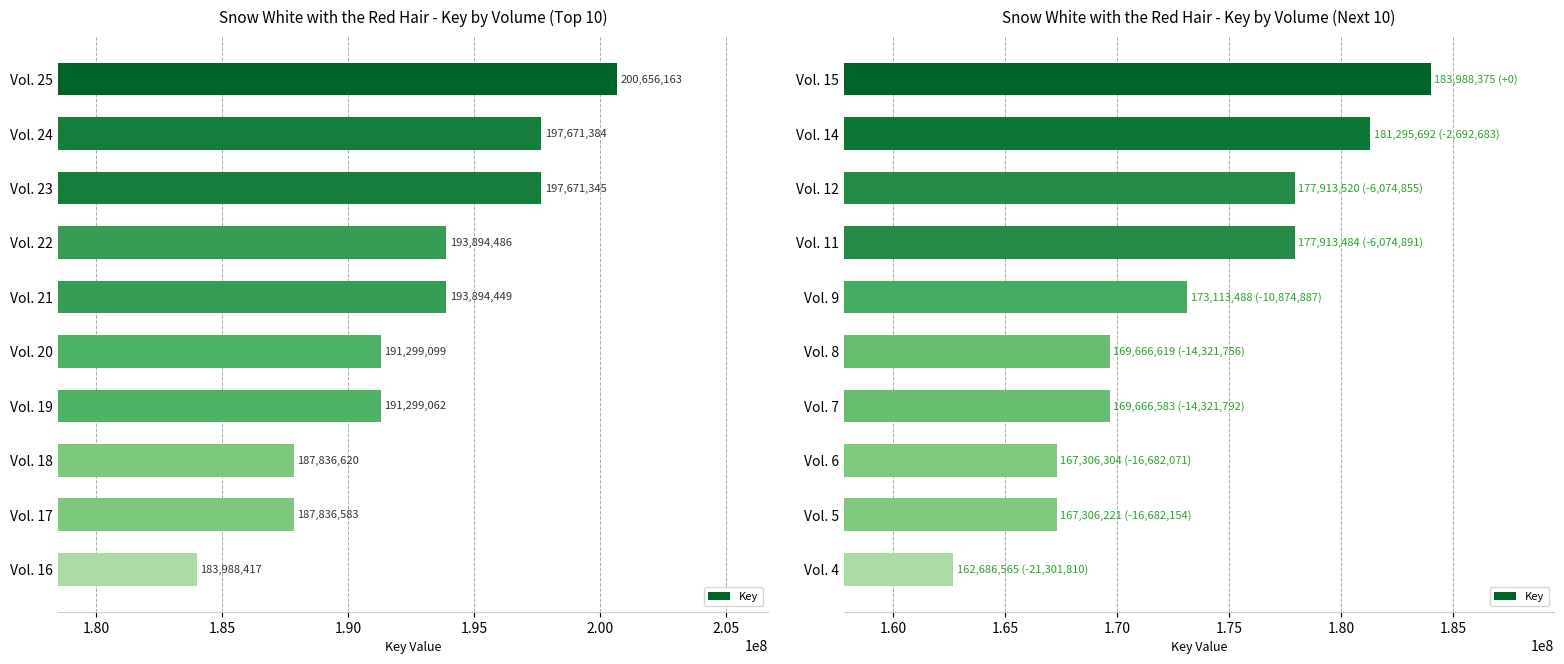

Is it true that the value at Vol. 14 is 245833695?

False